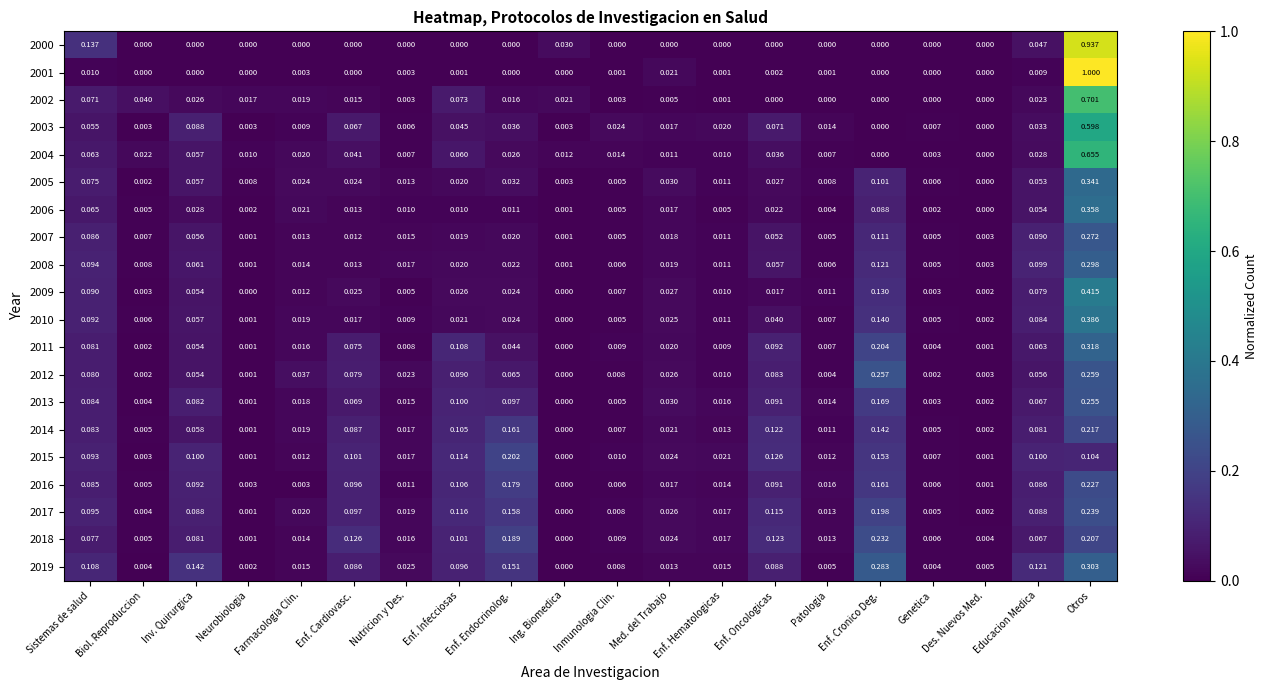

Rank the categories by 2018 value from highest to lowest.

Enf. Cronico Deg., Otros, Enf. Endocrinolog., Enf. Cardiovasc., Enf. Oncologicas, Enf. Infecciosas, Inv. Quirurgica, Sistemas de salud, Educacion Medica, Med. del Trabajo, Enf. Hematologicas, Nutricion y Des., Farmacologia Clin., Patologia, Inmunologia Clin., Genetica, Biol. Reproduccion, Des. Nuevos Med., Neurobiologia, Ing. Biomedica